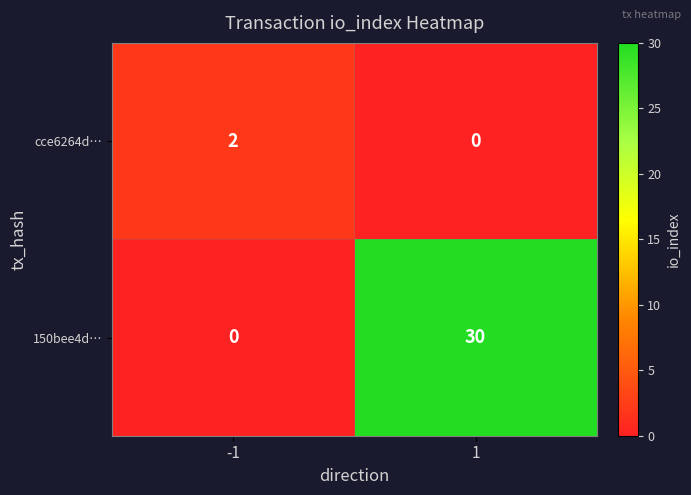

Reading left to right, list all the values displayed in this chart.

cce6264d…: -1=2	1=0
150bee4d…: -1=0	1=30